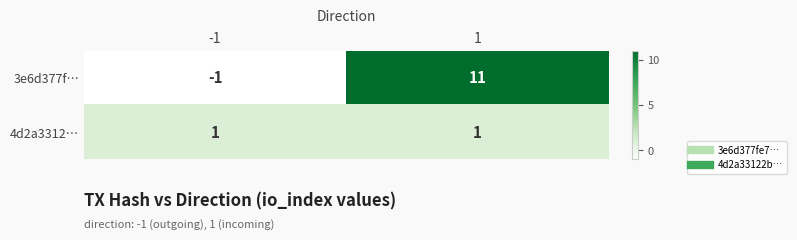

At how many categories does at least one series exceed 5?

1